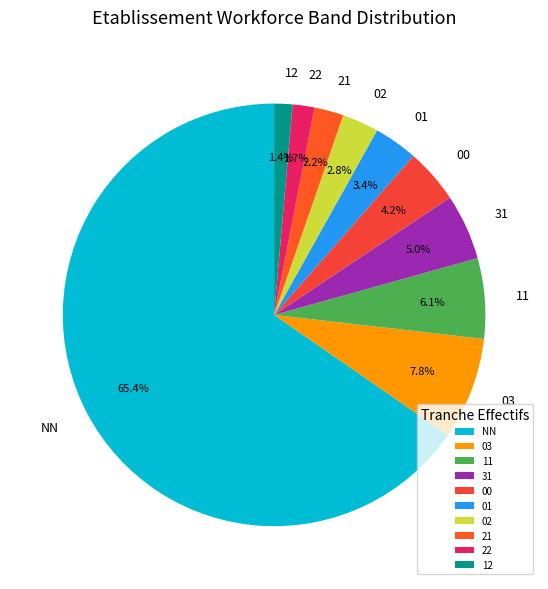

Which slice is the largest?

NN